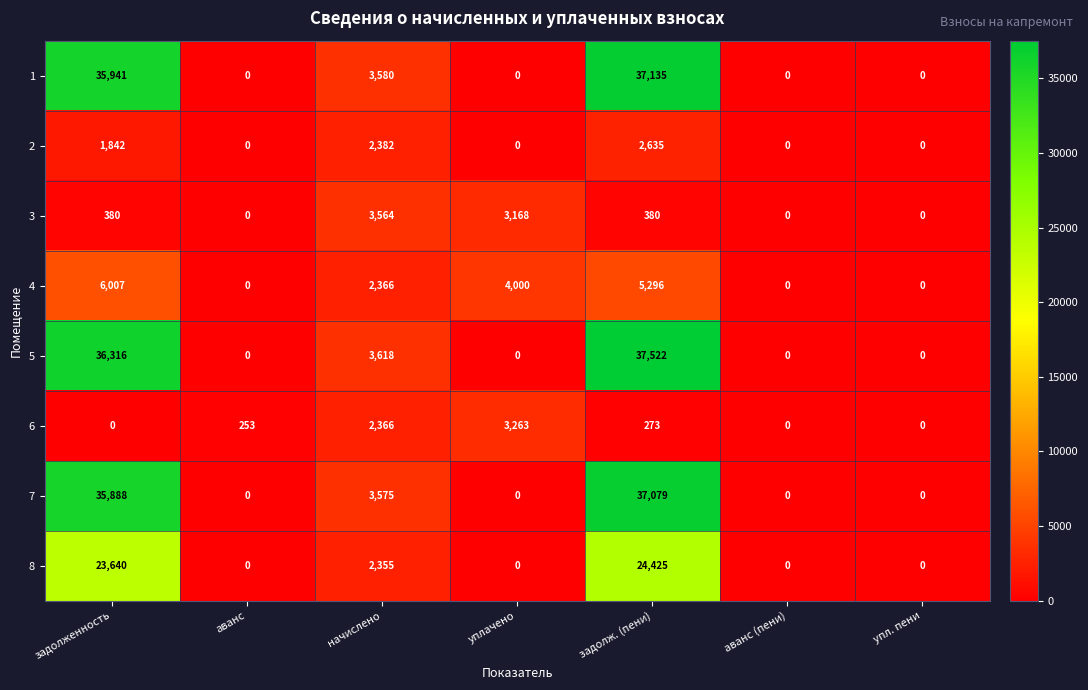

What value does the 7 series have at задолженность, to the nearest 100?

35900